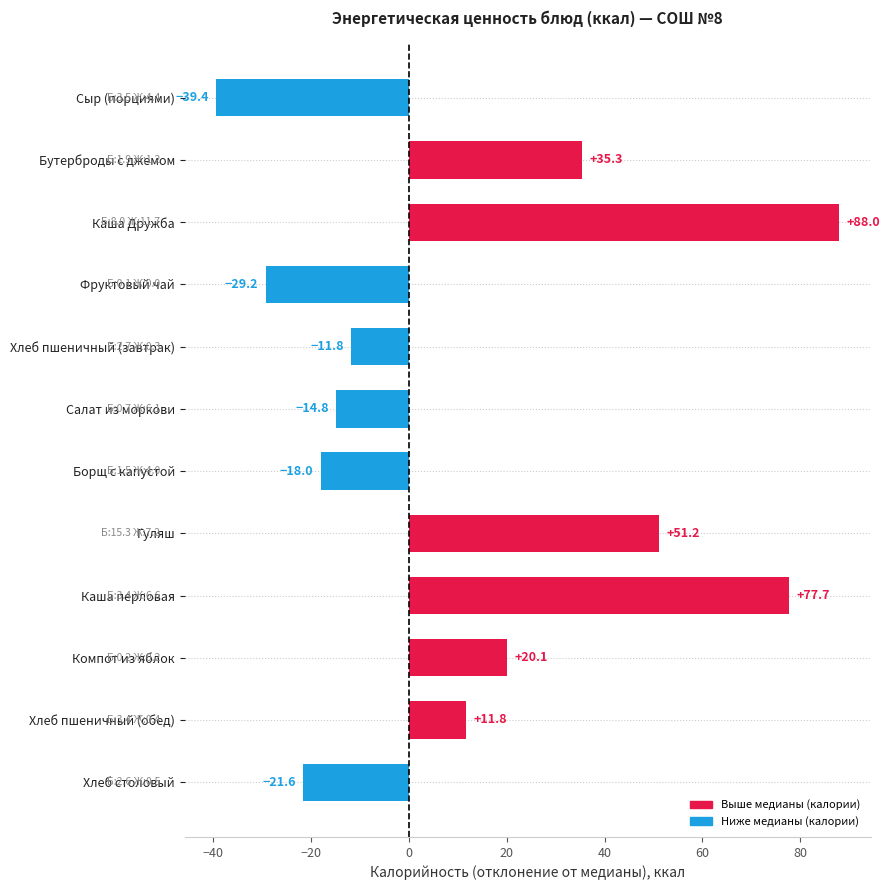

Count the number of values greater than 11.

6